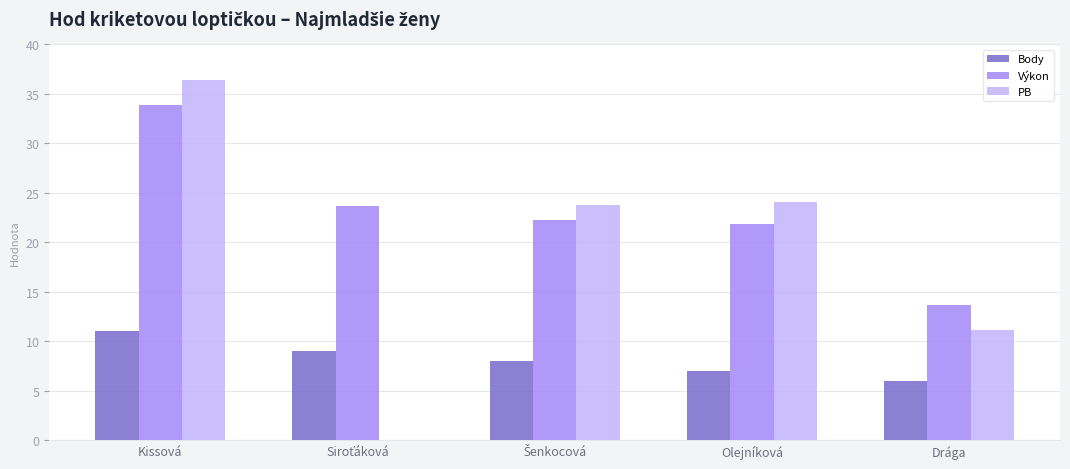

At which label does Body reach its peak?

Kissová